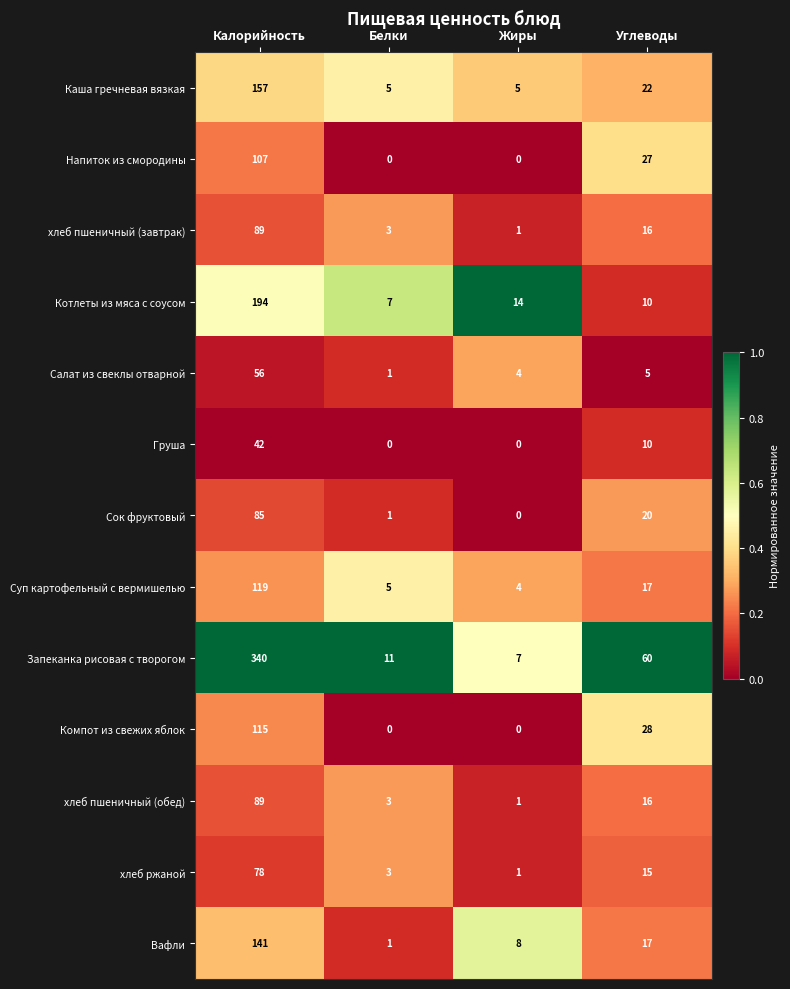

What is the difference between the second highest and second lowest values in the хлеб пшеничный (обед) series?

13